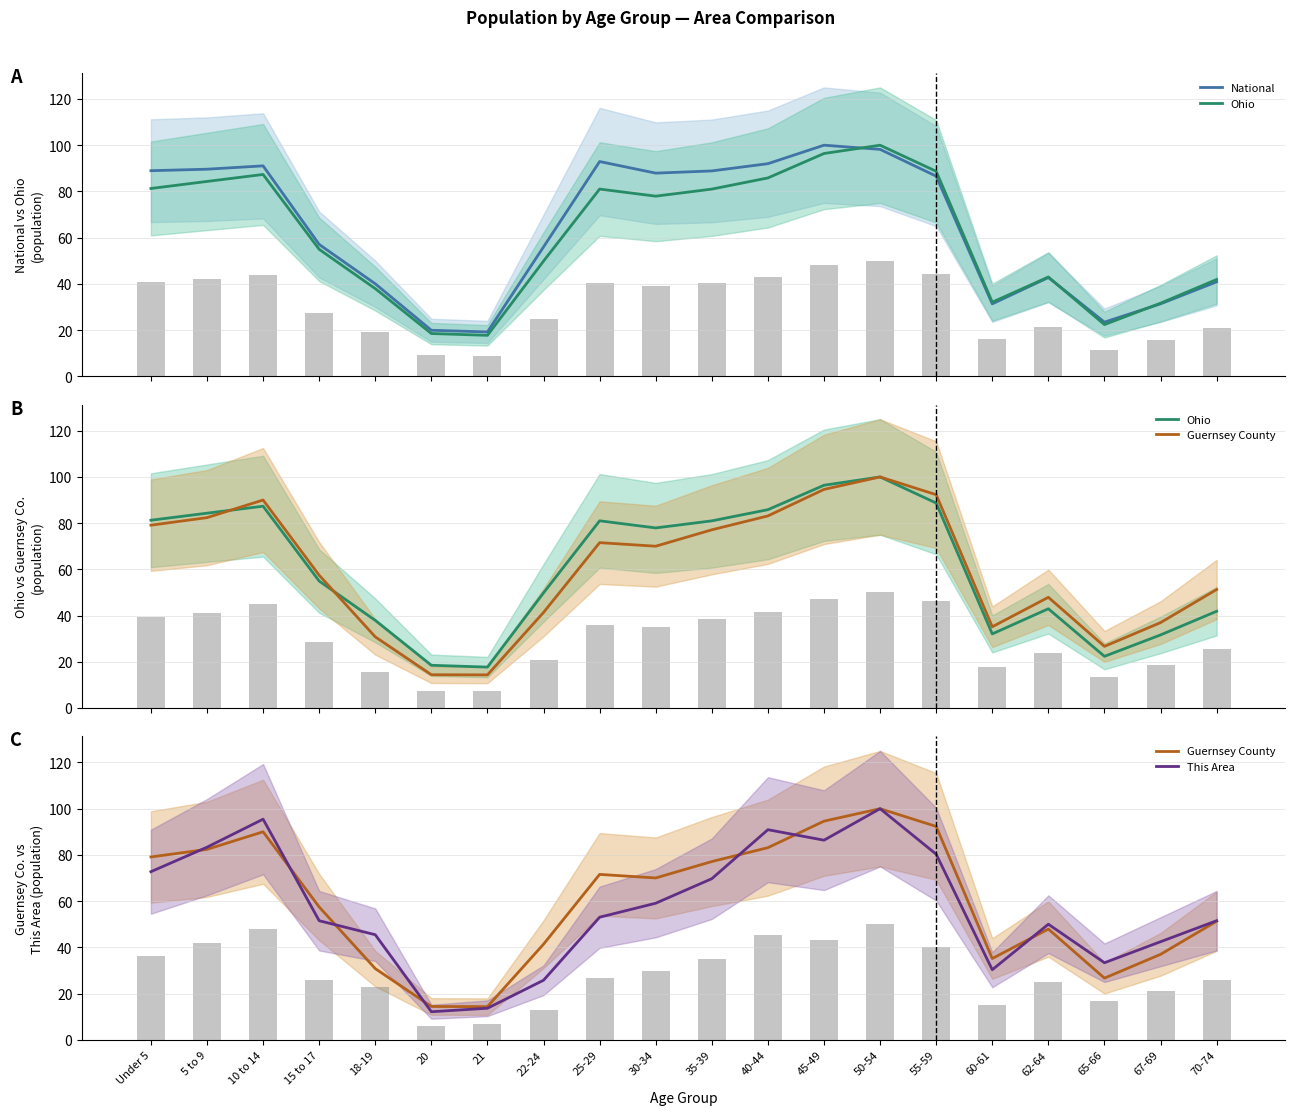

At which category is the sum across all series the highest?

50-54